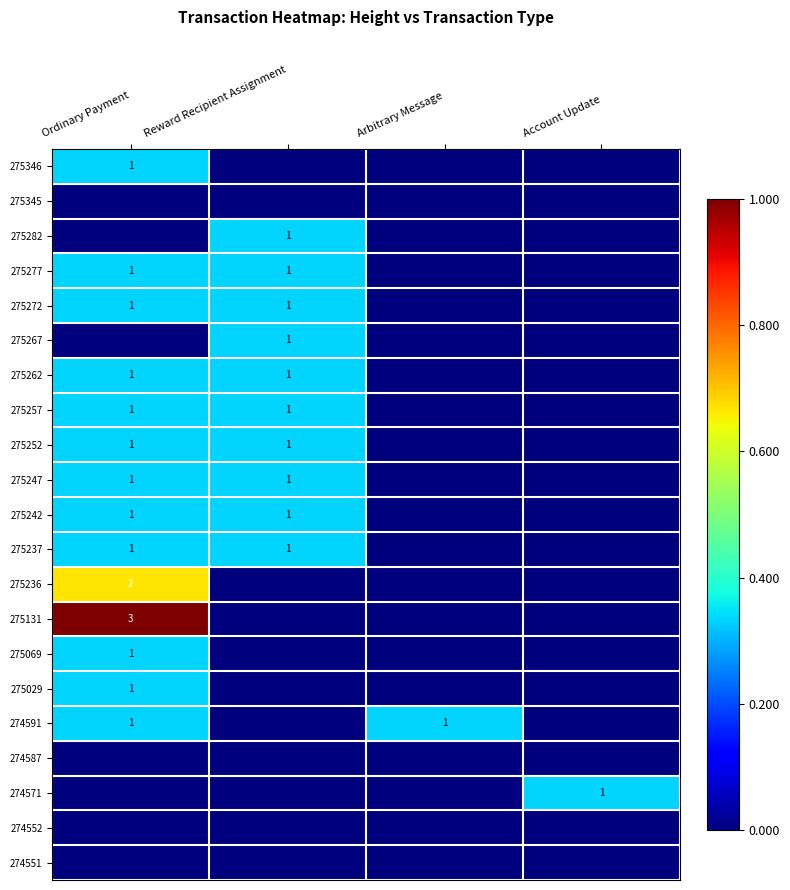

How many categories are shown in the chart?

4